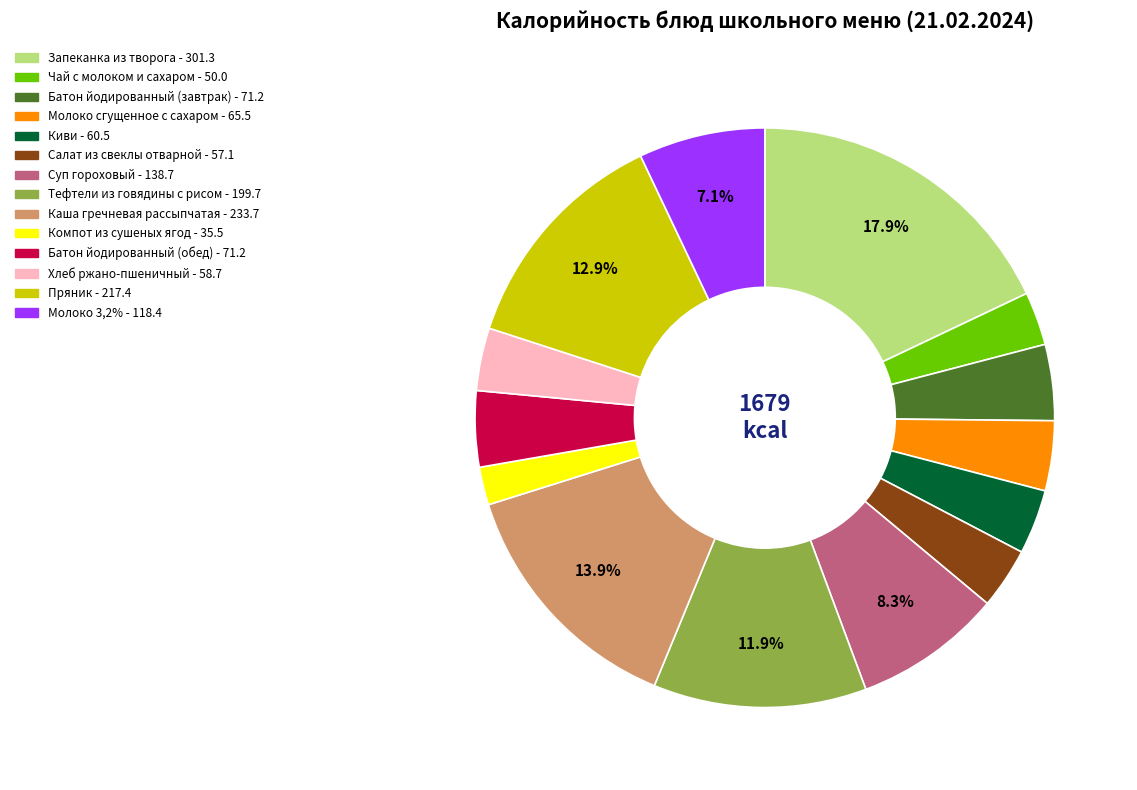

Which category has the smallest portion of the pie?

Компот из сушеных ягод